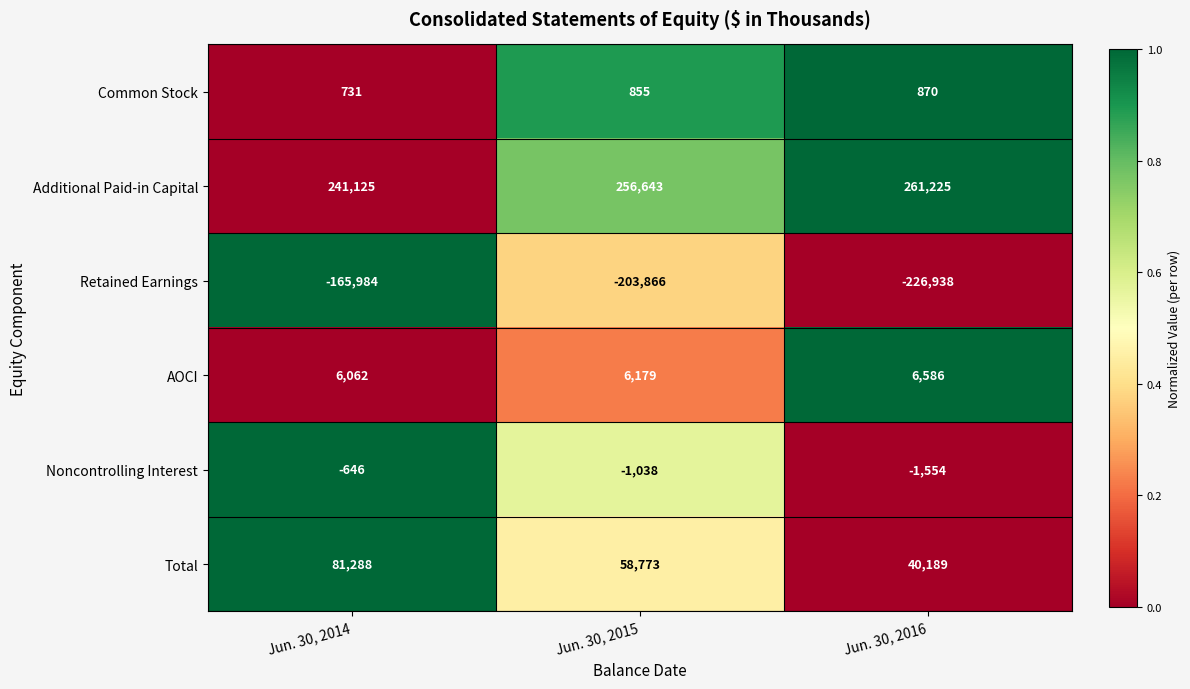

Reading right to left, list all the values displayed in this chart.

Common Stock: Jun. 30, 2016=870	Jun. 30, 2015=855	Jun. 30, 2014=731
Additional Paid-in Capital: Jun. 30, 2016=261225	Jun. 30, 2015=256643	Jun. 30, 2014=241125
Retained Earnings: Jun. 30, 2016=-226938	Jun. 30, 2015=-203866	Jun. 30, 2014=-165984
AOCI: Jun. 30, 2016=6586	Jun. 30, 2015=6179	Jun. 30, 2014=6062
Noncontrolling Interest: Jun. 30, 2016=-1554	Jun. 30, 2015=-1038	Jun. 30, 2014=-646
Total: Jun. 30, 2016=40189	Jun. 30, 2015=58773	Jun. 30, 2014=81288